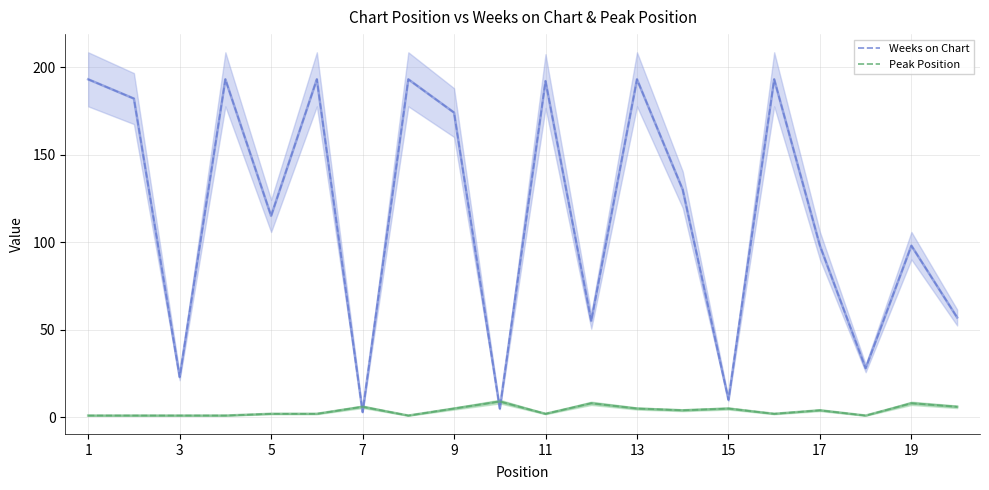

List the series in order of their overall mean, lowest first.

Peak Position, Weeks on Chart